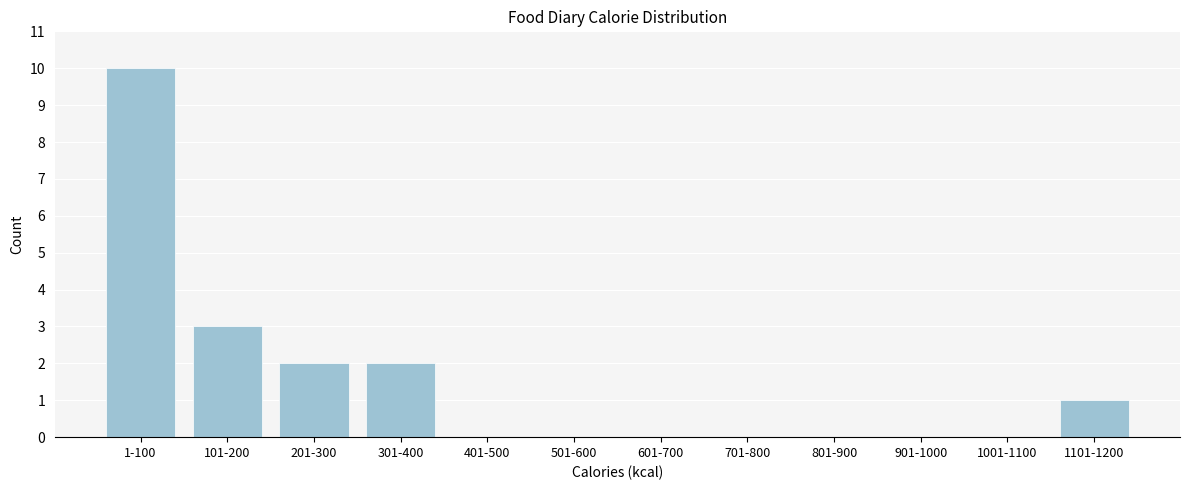

Reading right to left, extract all data points from this chart.

1101-1200=1	1001-1100=0	901-1000=0	801-900=0	701-800=0	601-700=0	501-600=0	401-500=0	301-400=2	201-300=2	101-200=3	1-100=10